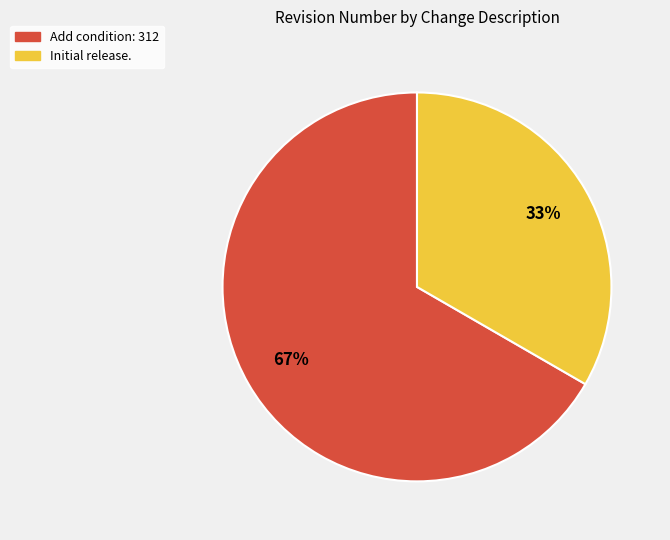

To the nearest percent, what percentage of the pie is Add condition: 312?

67%